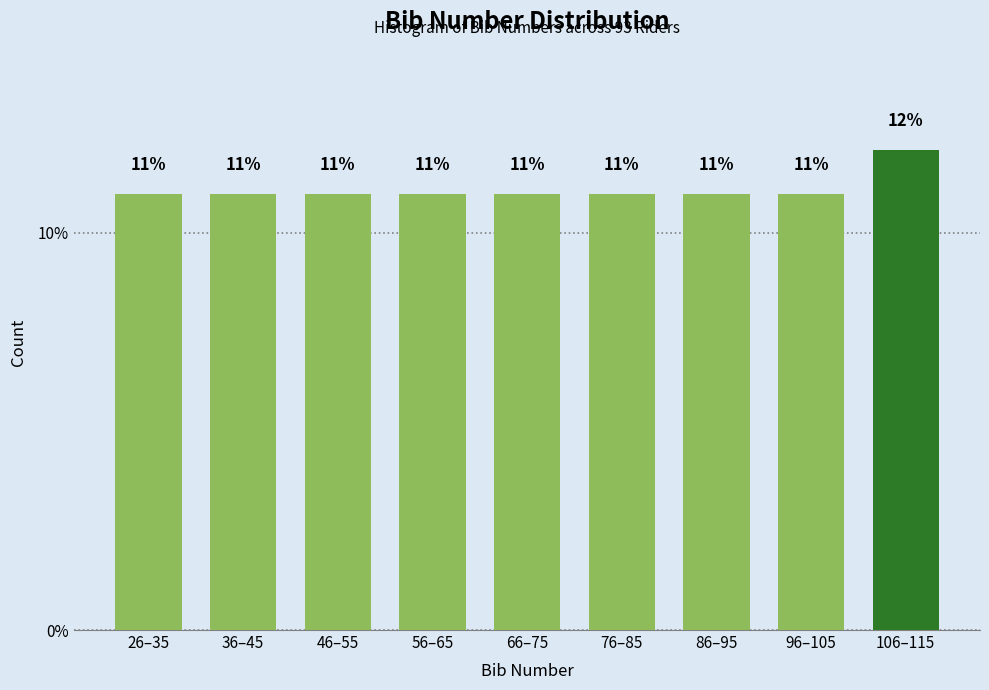

Read the value at 26–35.

11.0